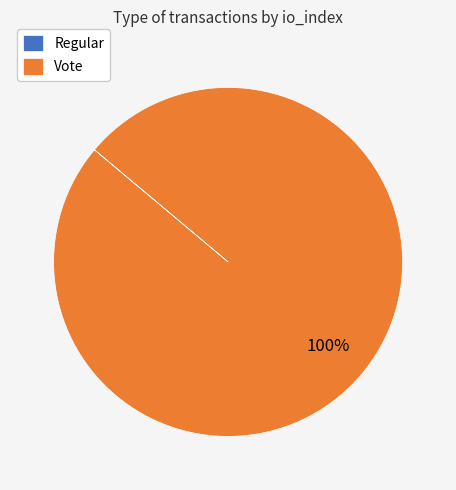

True or false: Vote accounts for 100% of the total.

True